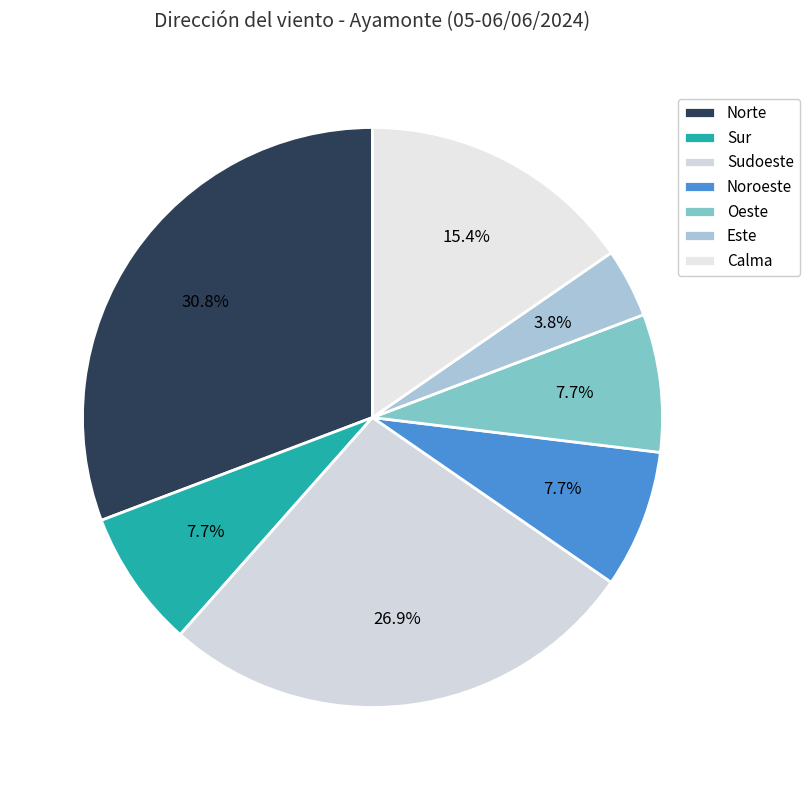

To the nearest percent, what is the average slice percentage?

14%